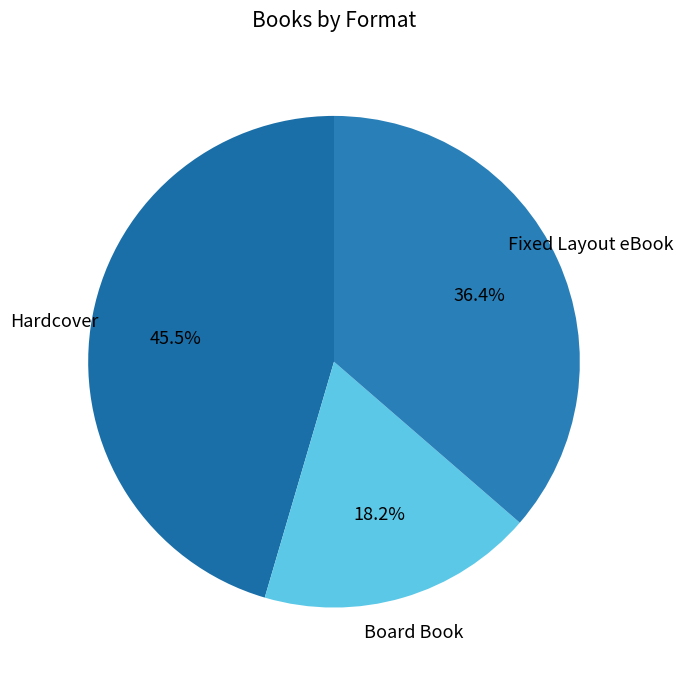

Count the number of slices in the pie.

3